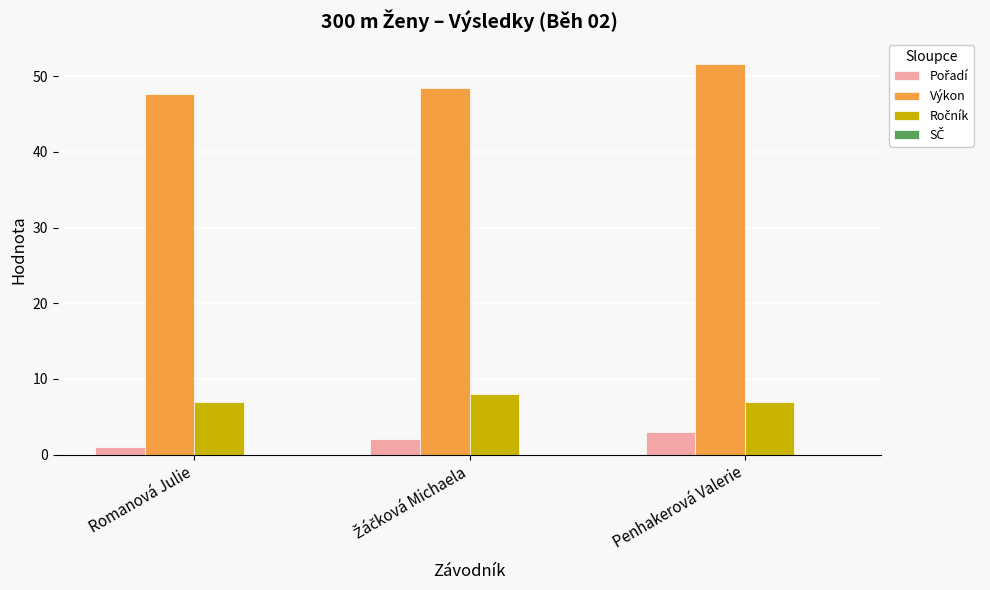

Which category has the highest value across all series?

Penhakerová Valerie